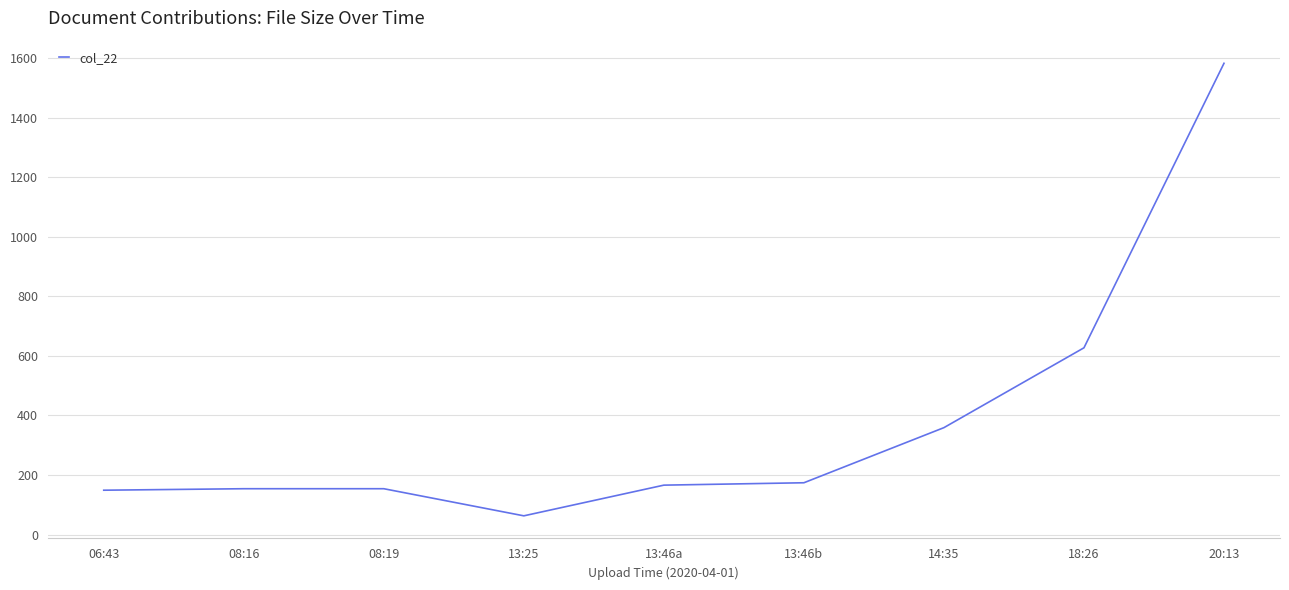

What is the change in value from 13:25 to 14:35?

+296